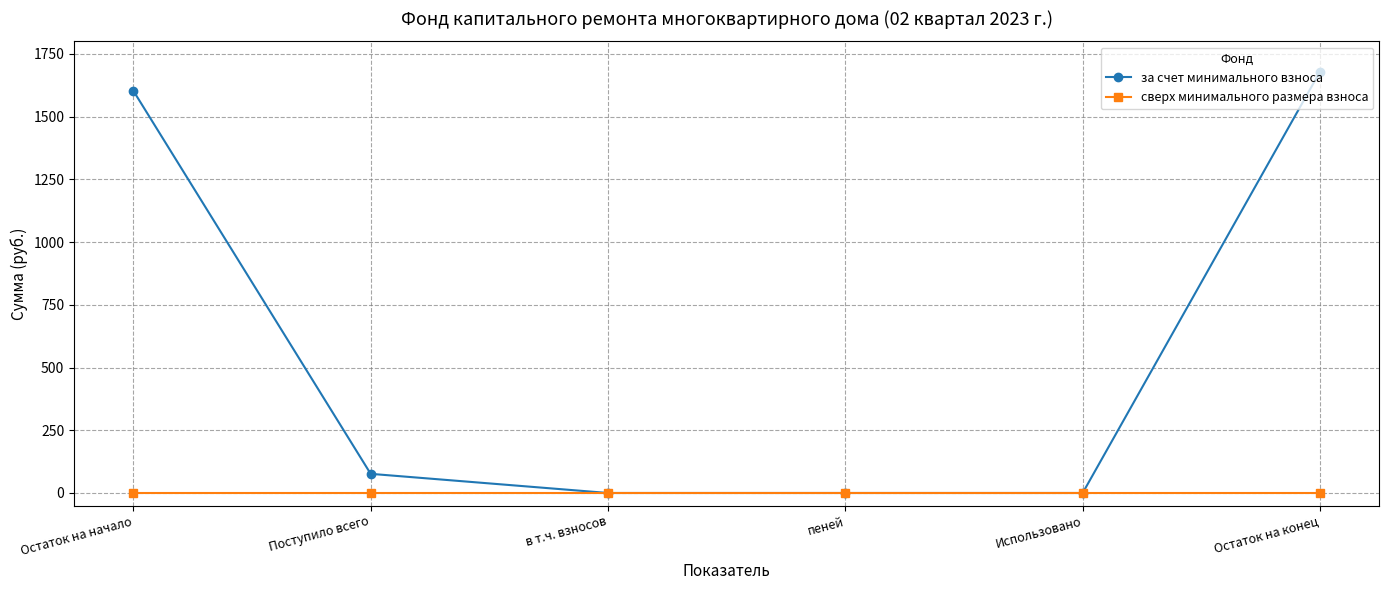

Is it true that сверх минимального размера взноса equals 0.0 at в т.ч. взносов?

True